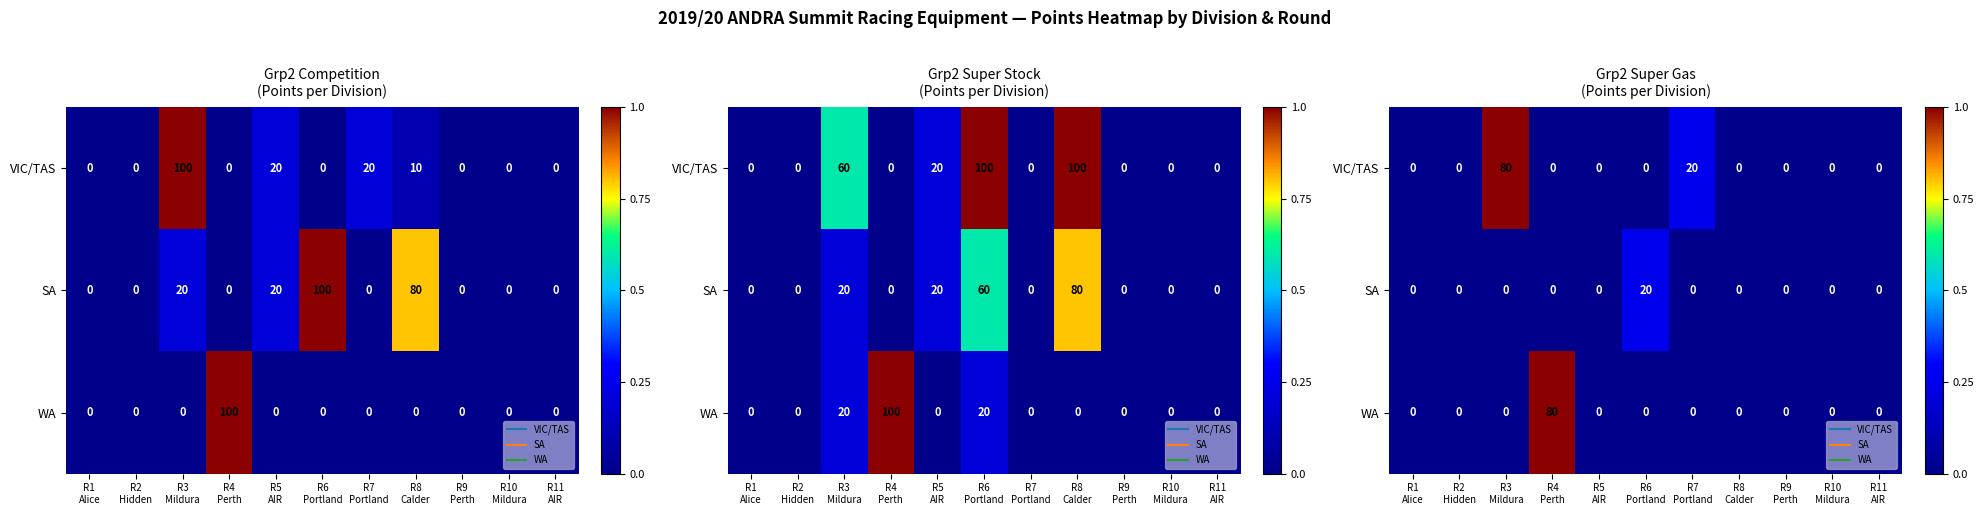

Which series has the largest total across all categories?

VIC/TAS